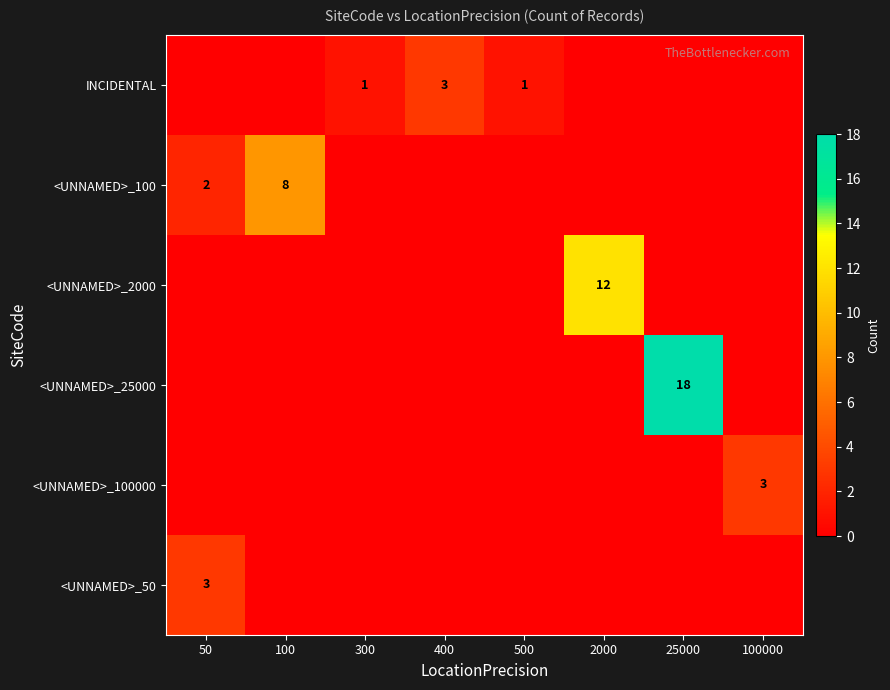

Is it true that <UNNAMED>_50 equals 4 at 50?

False